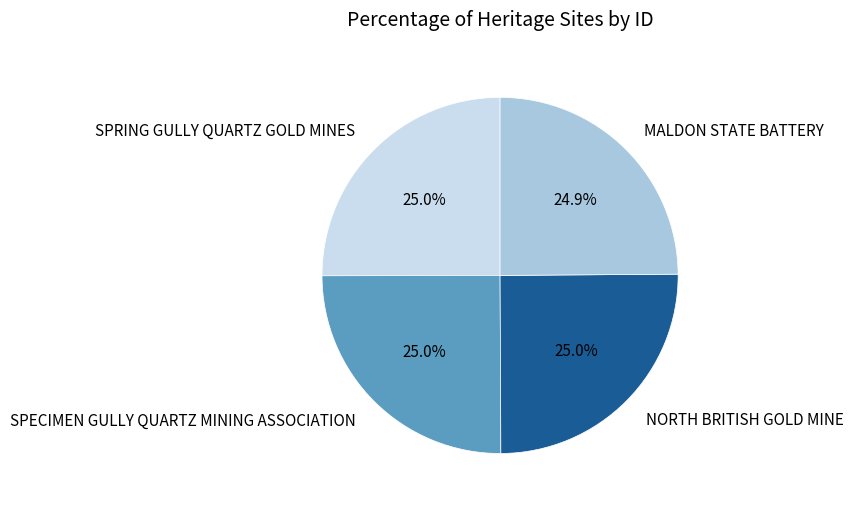

Is there a majority slice in this chart?

No